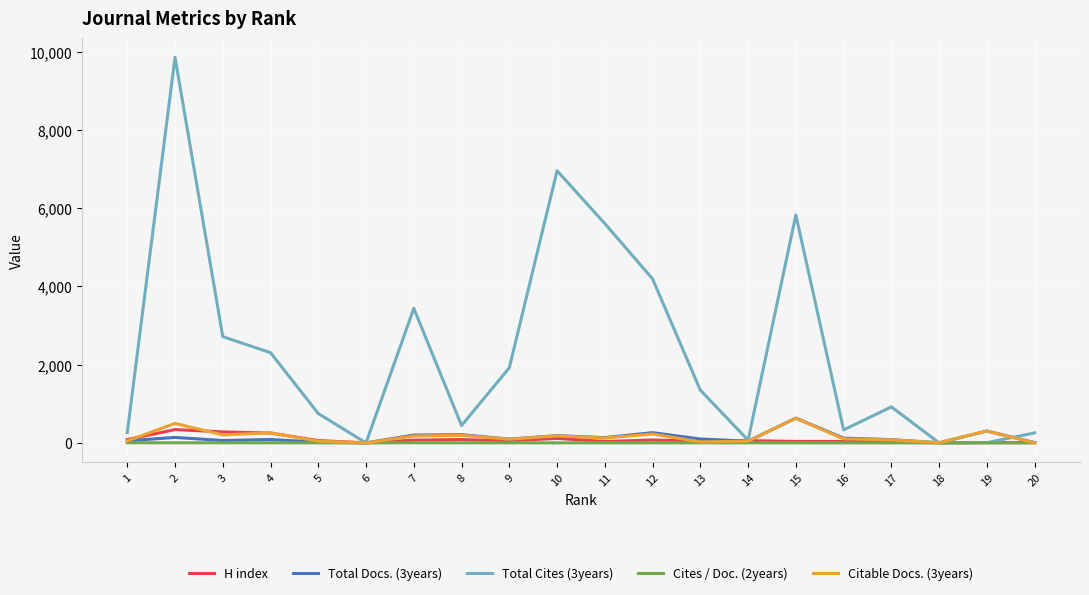

Which series has the largest total across all categories?

Total Cites (3years)